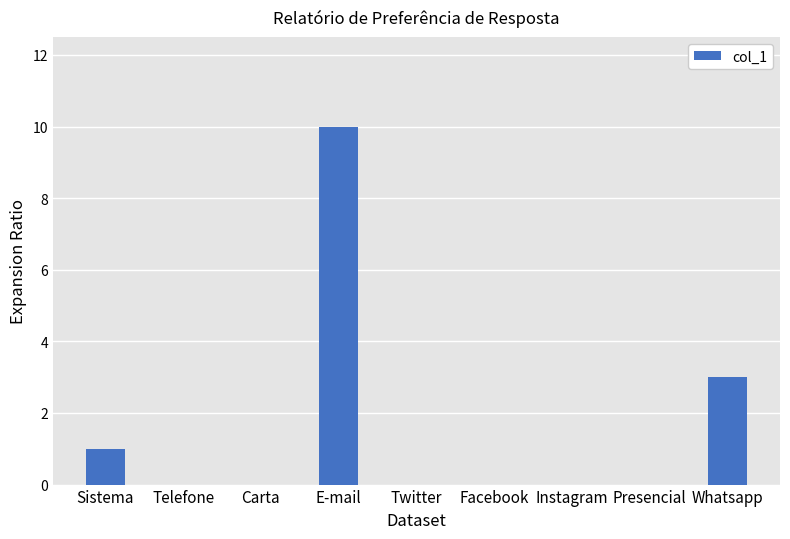

What is the sum of the values at Presencial and Whatsapp?

3